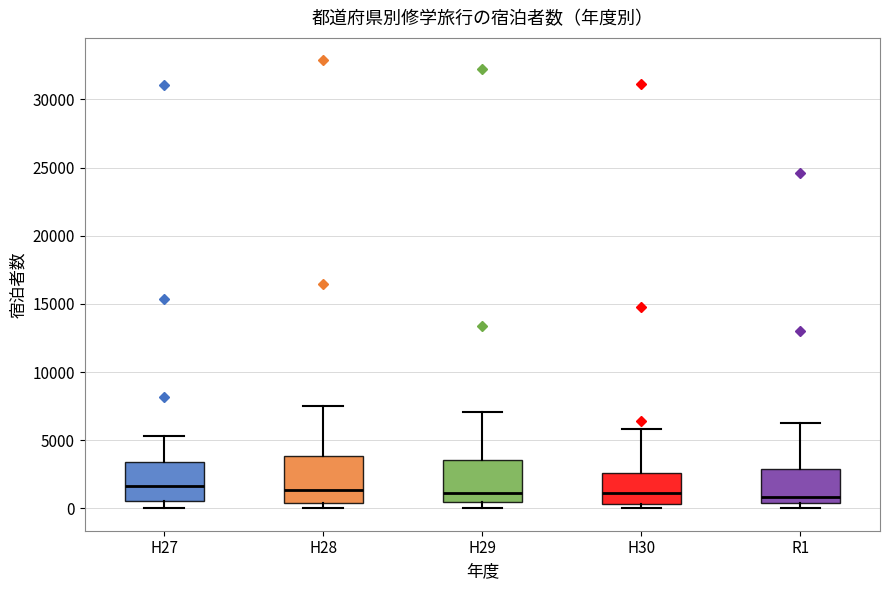

Reading left to right, read every box against the y-axis: the position of its median line, the range the box covers, and the ends of its whiskers. The values are not printed on the chart, so give them approximately, as read against the axis.

H27: median 1500, box 500 to 3500, whiskers 0 to 5500
H28: median 1500, box 500 to 4000, whiskers 0 to 7500
H29: median 1000, box 500 to 3500, whiskers 0 to 7000
H30: median 1000, box 500 to 2500, whiskers 0 to 6000
R1: median 1000, box 500 to 3000, whiskers 0 to 6000